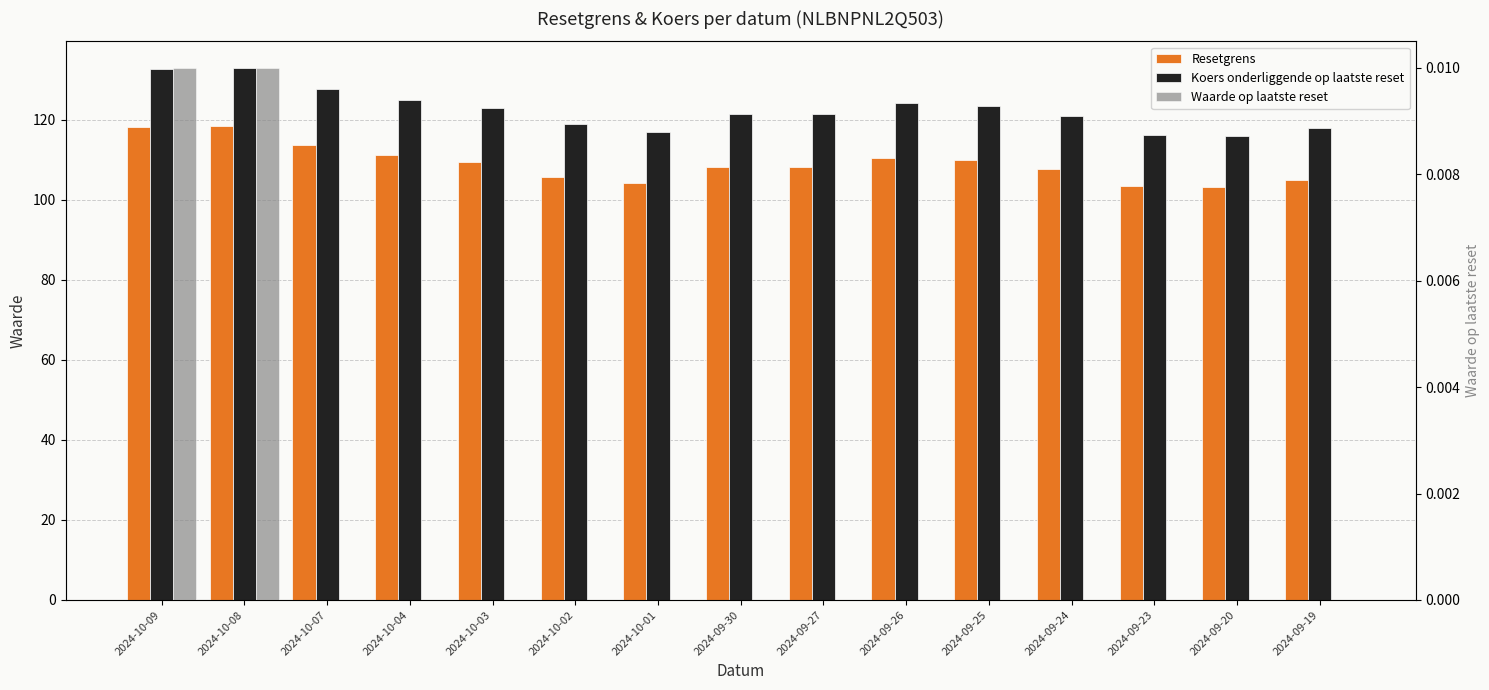

How many bars are there in each group?

3